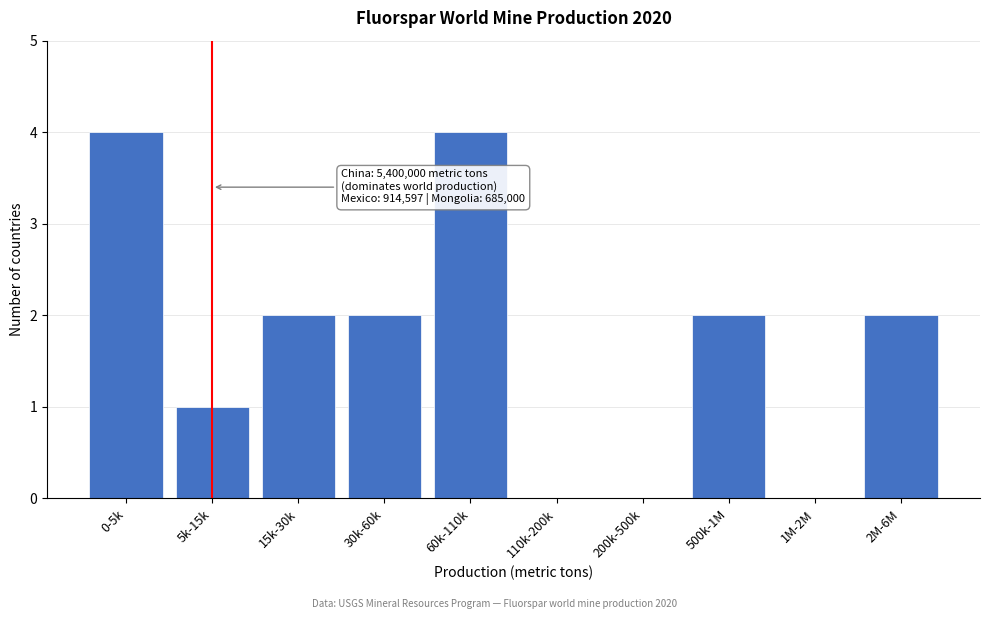

Reading left to right, list all the values displayed in this chart.

0-5k=4	5k-15k=1	15k-30k=2	30k-60k=2	60k-110k=4	110k-200k=0	200k-500k=0	500k-1M=2	1M-2M=0	2M-6M=2